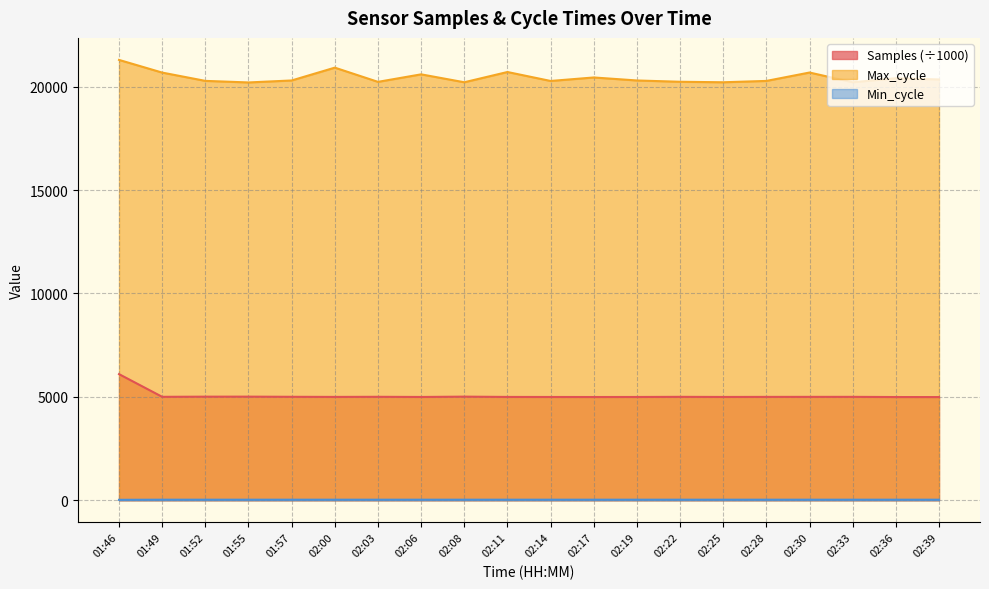

Reading left to right, what are all the values shown in this chart?

Samples: 01:46=6099.2	01:49=5001.7	01:52=5009.3	01:55=5010.3	01:57=5002.8	02:00=4997.4	02:03=5002.9	02:06=4994.6	02:08=5010.6	02:11=4996.3	02:14=4994.2	02:17=4992.5	02:19=4994.3	02:22=5000.9	02:25=4995.1	02:28=4998.6	02:30=4999.8	02:33=5000.5	02:36=4991.4	02:39=4990.0
Max_cycle: 01:46=21292.0	01:49=20679.0	01:52=20278.0	01:55=20202.0	01:57=20298.0	02:00=20918.0	02:03=20231.0	02:06=20594.0	02:08=20211.0	02:11=20707.0	02:14=20274.0	02:17=20443.0	02:19=20298.0	02:22=20235.0	02:25=20211.0	02:28=20276.0	02:30=20682.0	02:33=20211.0	02:36=20406.0	02:39=20347.0
Min_cycle: 01:46=22.0	01:49=28.0	01:52=28.0	01:55=28.0	01:57=28.0	02:00=28.0	02:03=28.0	02:06=28.0	02:08=28.0	02:11=28.0	02:14=28.0	02:17=28.0	02:19=28.0	02:22=28.0	02:25=28.0	02:28=28.0	02:30=28.0	02:33=28.0	02:36=28.0	02:39=28.0